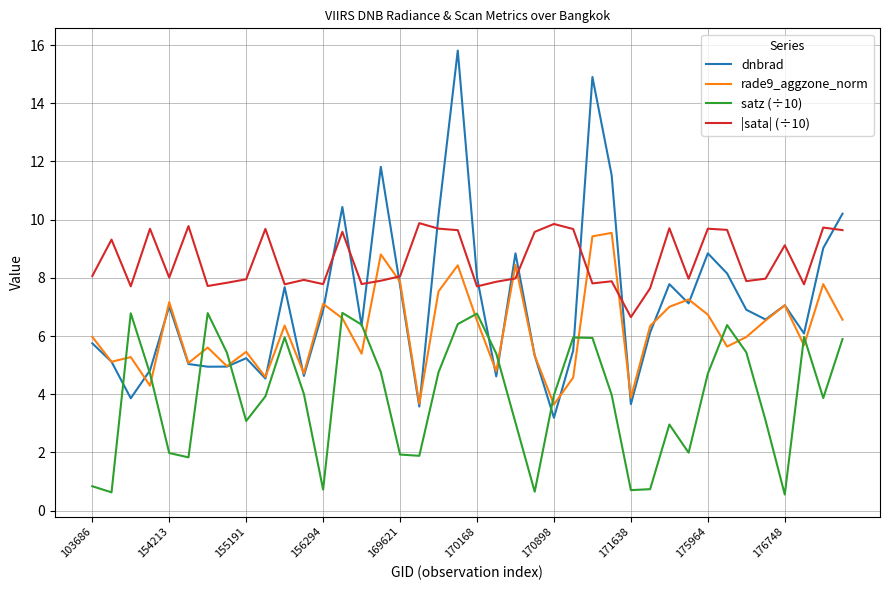

True or false: |sata| (÷10) and satz (÷10) cross at least once.

False